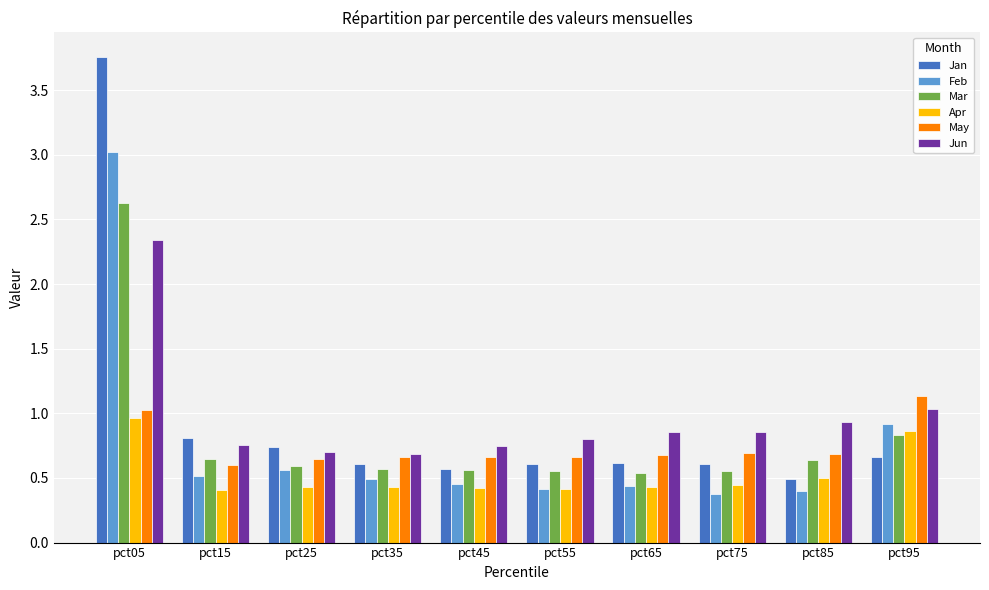

What are all the series names shown in the legend?

Jan, Feb, Mar, Apr, May, Jun